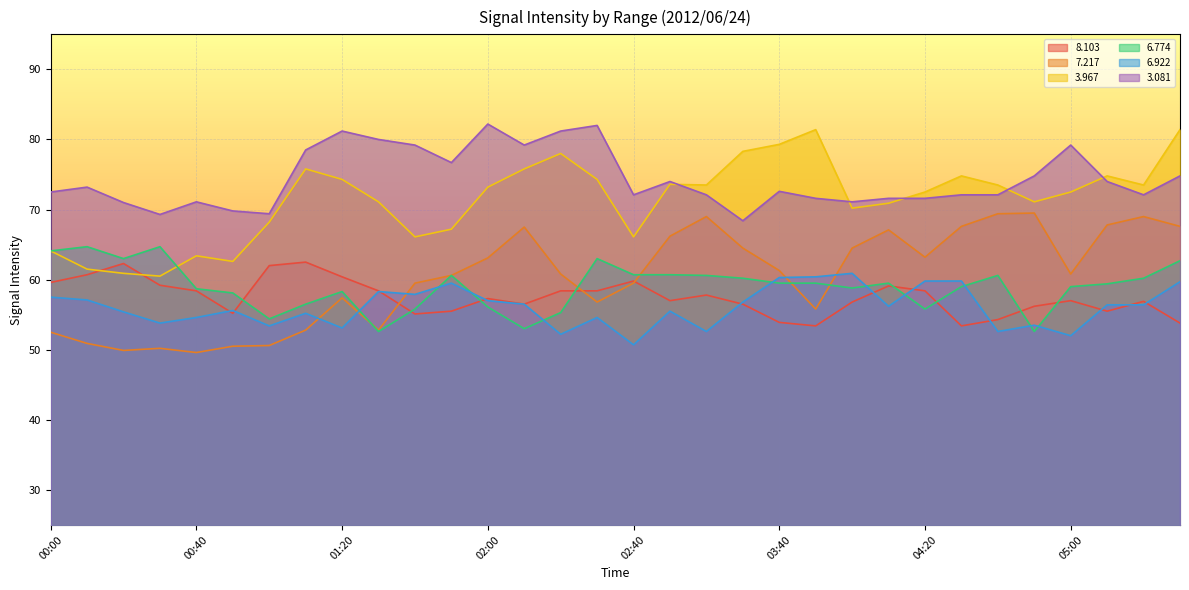

What is the spread (max minus min) of values at 04:50?

22.2